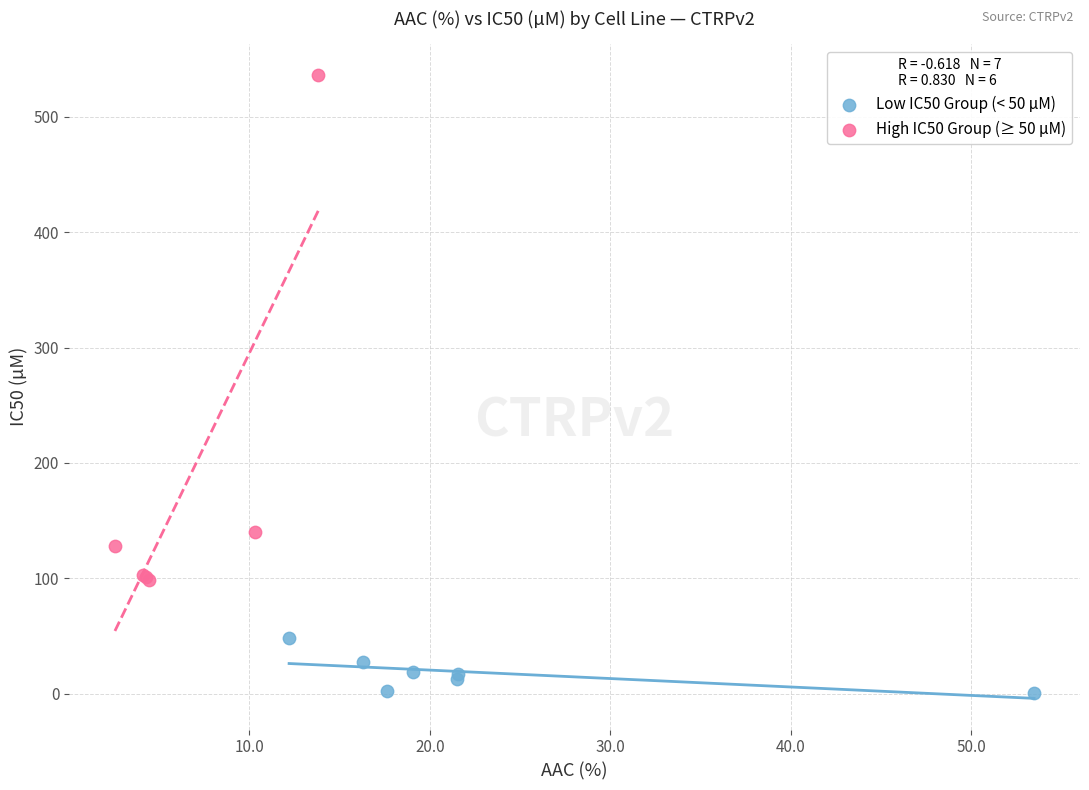

Which series reaches the maximum Y coordinate?

High IC50 Group (≥ 50 µM)